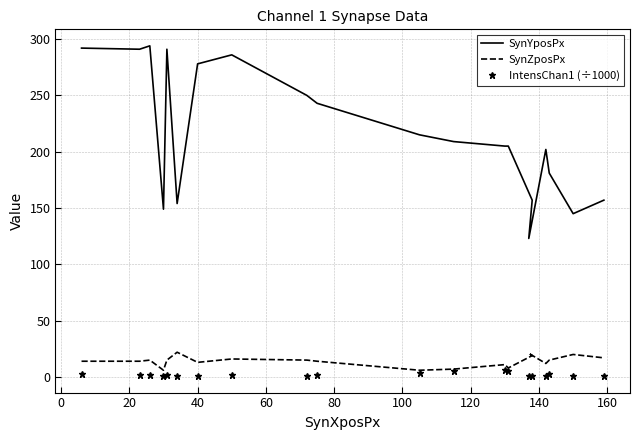

In SynZposPx, how many points are lower than both neighbors (excluding endpoints)?

5